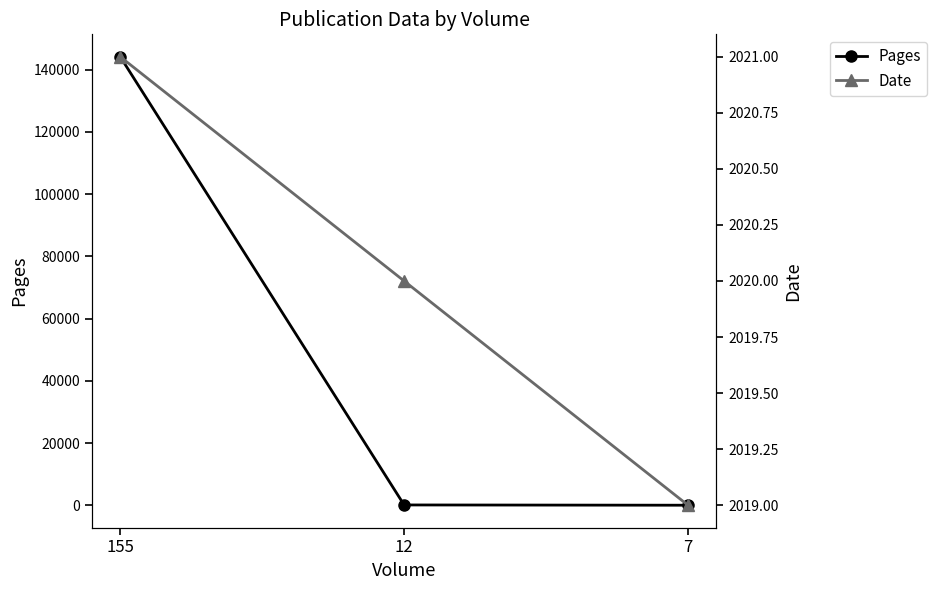

Which series has the largest total across all categories?

Pages